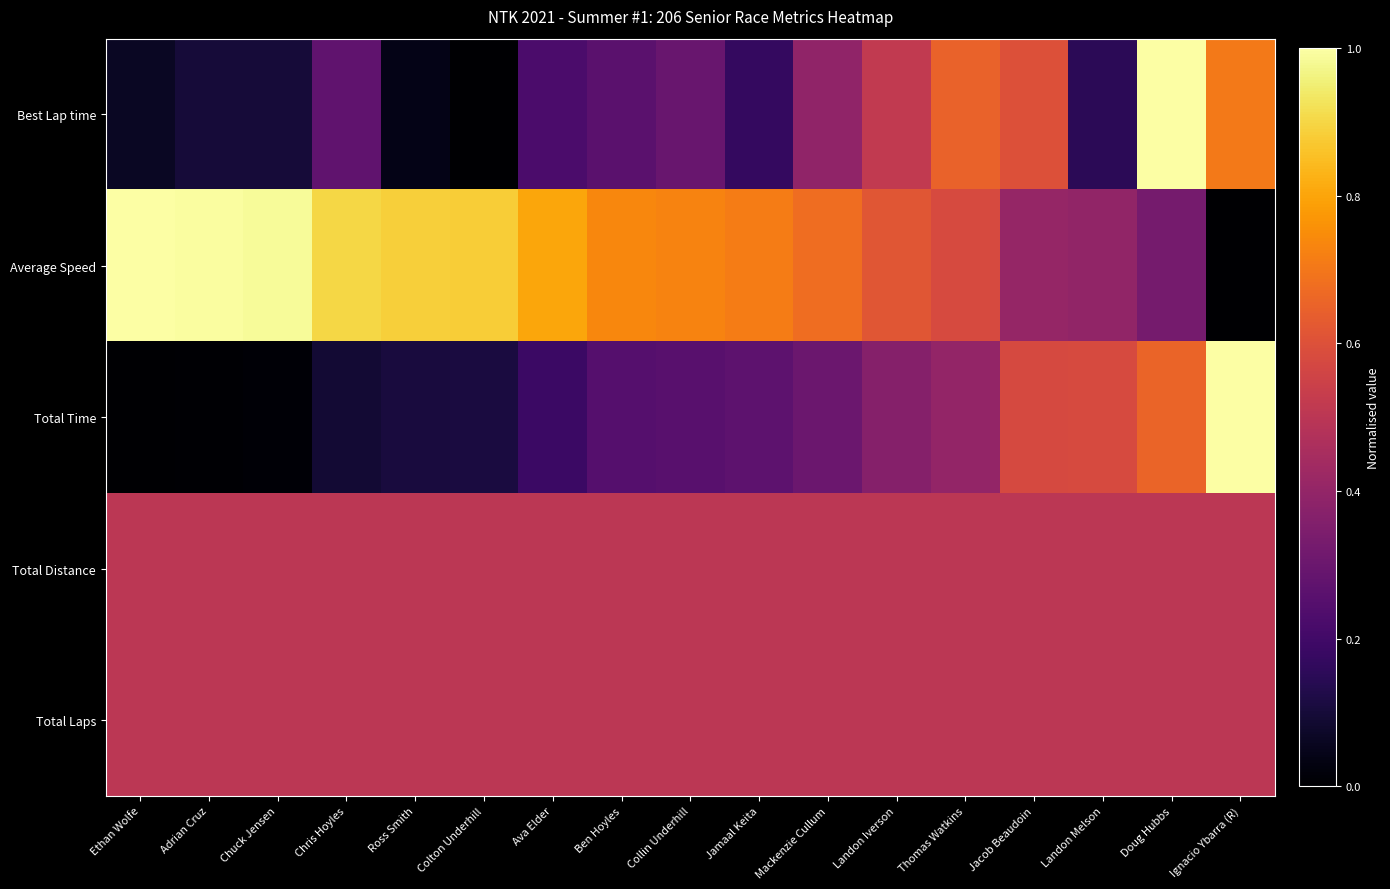

Reading left to right, list all the values displayed in this chart.

Best Lap time: Ethan Wolfe=0.1	Adrian Cruz=0.1	Chuck Jensen=0.1	Chris Hoyles=0.3	Ross Smith=0.0	Colton Underhill=0.0	Ava Elder=0.2	Ben Hoyles=0.3	Collin Underhill=0.3	Jamaal Keita=0.2	Mackenzie Cullum=0.4	Landon Iverson=0.5	Thomas Watkins=0.7	Jacob Beaudoin=0.6	Landon Melson=0.1	Doug Hubbs=1.0	Ignacio Ybarra (R)=0.7
Average Speed: Ethan Wolfe=1.0	Adrian Cruz=1.0	Chuck Jensen=1.0	Chris Hoyles=0.9	Ross Smith=0.9	Colton Underhill=0.9	Ava Elder=0.8	Ben Hoyles=0.7	Collin Underhill=0.7	Jamaal Keita=0.7	Mackenzie Cullum=0.7	Landon Iverson=0.6	Thomas Watkins=0.6	Jacob Beaudoin=0.4	Landon Melson=0.4	Doug Hubbs=0.3	Ignacio Ybarra (R)=0.0
Total Time: Ethan Wolfe=0.0	Adrian Cruz=0.0	Chuck Jensen=0.0	Chris Hoyles=0.1	Ross Smith=0.1	Colton Underhill=0.1	Ava Elder=0.2	Ben Hoyles=0.2	Collin Underhill=0.3	Jamaal Keita=0.3	Mackenzie Cullum=0.3	Landon Iverson=0.4	Thomas Watkins=0.4	Jacob Beaudoin=0.6	Landon Melson=0.6	Doug Hubbs=0.7	Ignacio Ybarra (R)=1.0
Total Distance: Ethan Wolfe=0.5	Adrian Cruz=0.5	Chuck Jensen=0.5	Chris Hoyles=0.5	Ross Smith=0.5	Colton Underhill=0.5	Ava Elder=0.5	Ben Hoyles=0.5	Collin Underhill=0.5	Jamaal Keita=0.5	Mackenzie Cullum=0.5	Landon Iverson=0.5	Thomas Watkins=0.5	Jacob Beaudoin=0.5	Landon Melson=0.5	Doug Hubbs=0.5	Ignacio Ybarra (R)=0.5
Total Laps: Ethan Wolfe=0.5	Adrian Cruz=0.5	Chuck Jensen=0.5	Chris Hoyles=0.5	Ross Smith=0.5	Colton Underhill=0.5	Ava Elder=0.5	Ben Hoyles=0.5	Collin Underhill=0.5	Jamaal Keita=0.5	Mackenzie Cullum=0.5	Landon Iverson=0.5	Thomas Watkins=0.5	Jacob Beaudoin=0.5	Landon Melson=0.5	Doug Hubbs=0.5	Ignacio Ybarra (R)=0.5